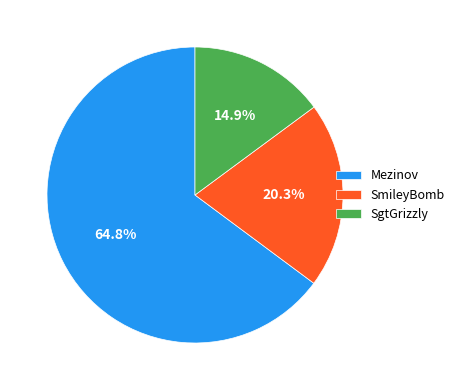

Is there a majority slice in this chart?

Yes